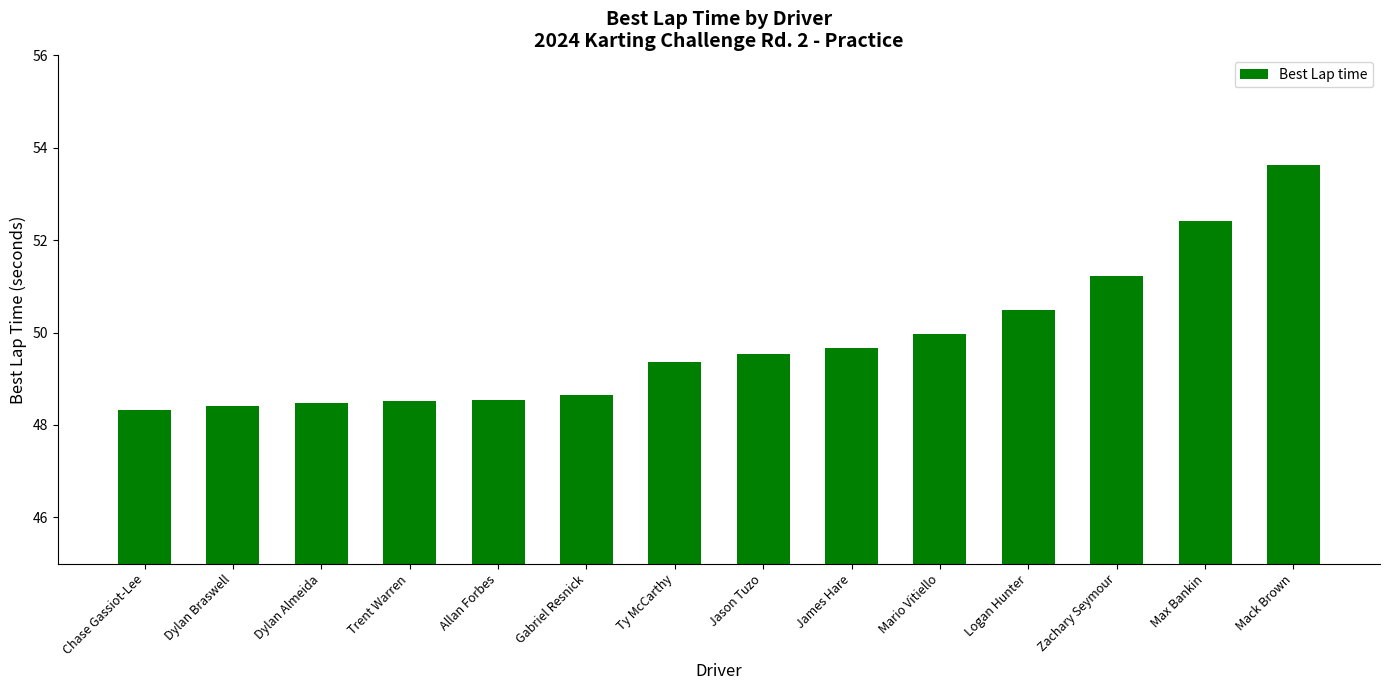

What is the maximum value shown in the chart?

53.6